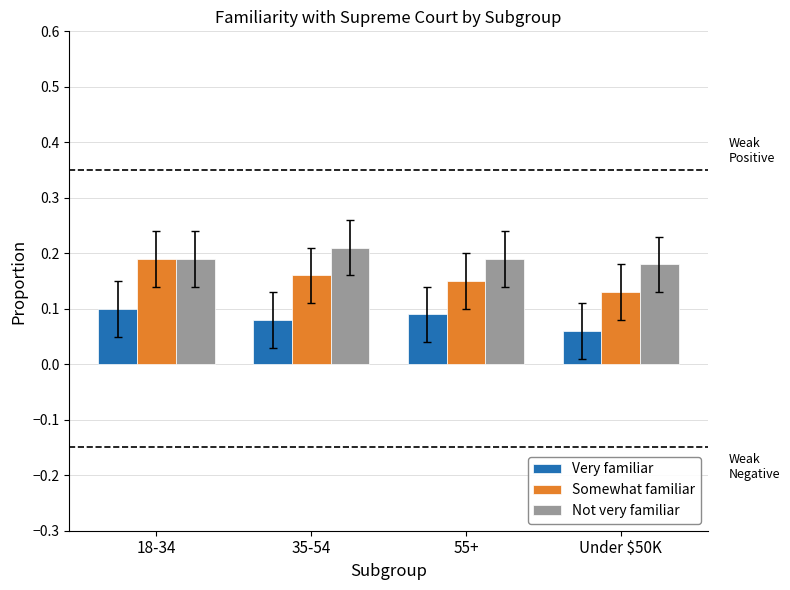

What is the label of the 4th bar from the right?

18-34